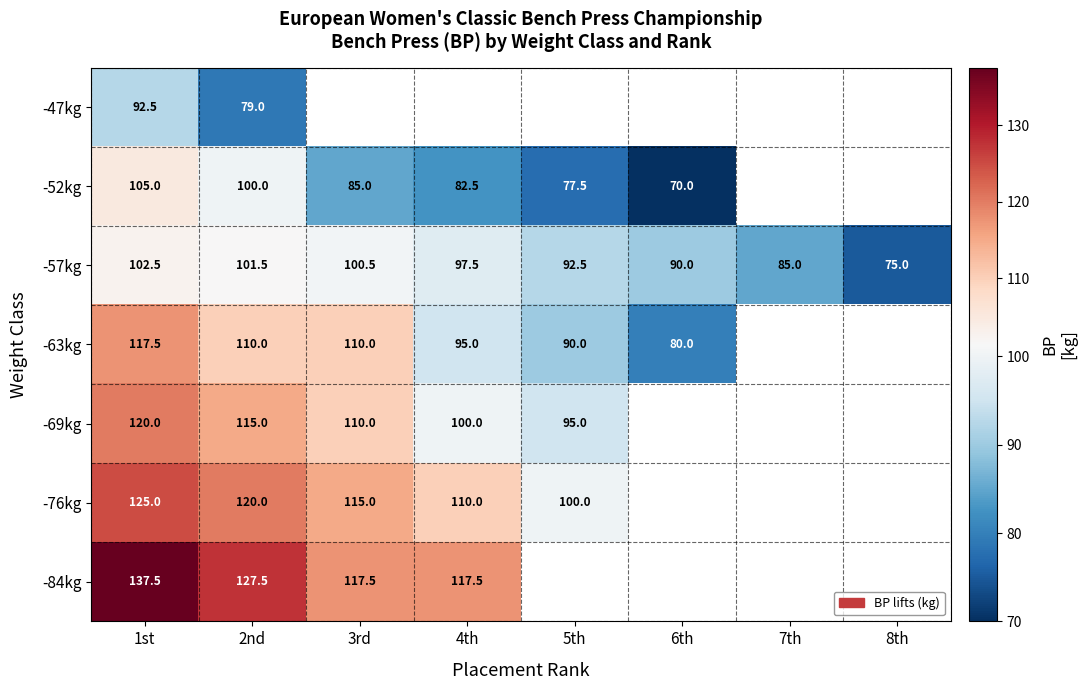

Is it true that -84kg equals 52.5 at 3rd?

False